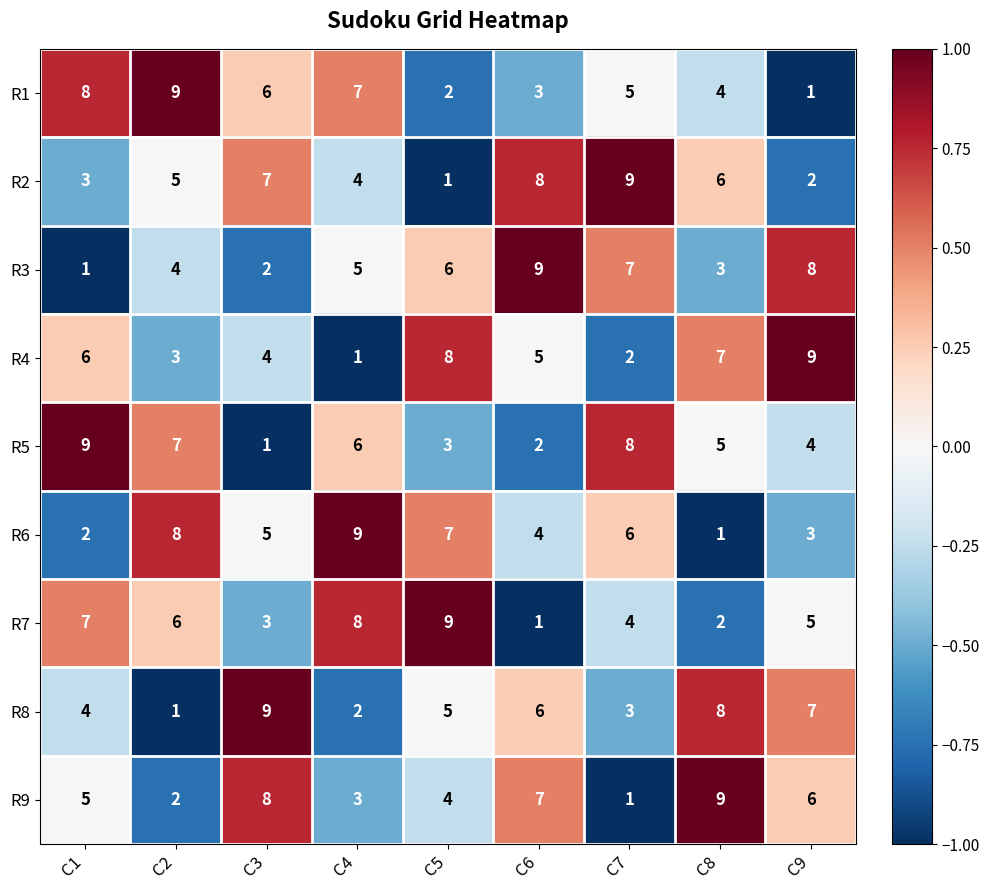

How many distinct data groups are displayed?

9